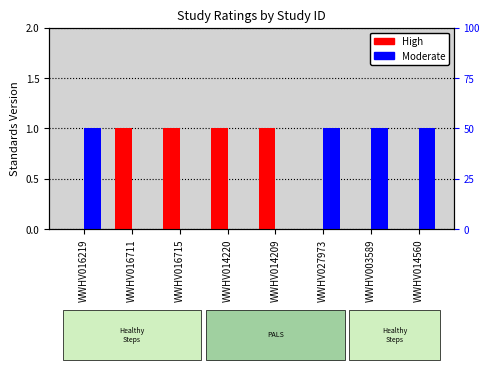

List the series in order of their peak value, highest first.

High, Moderate